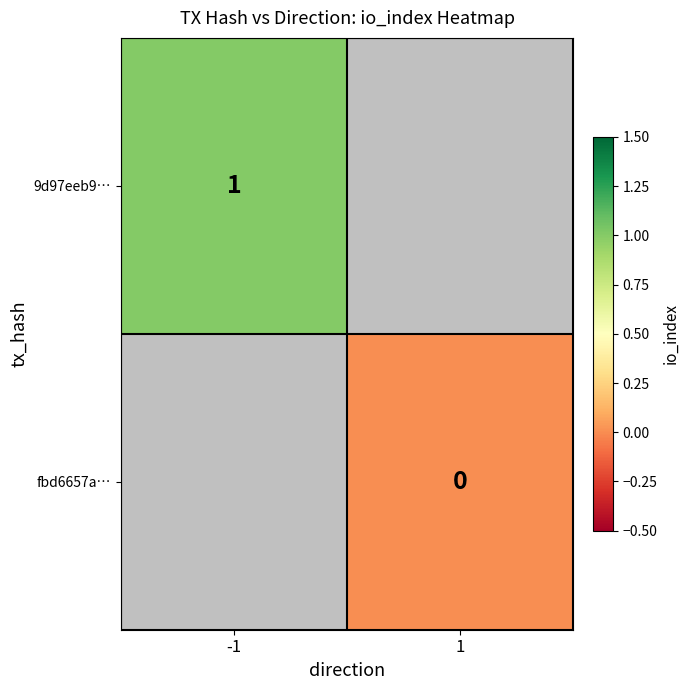

The value of 9d97eeb9… at -1 is 0. True or false?

False